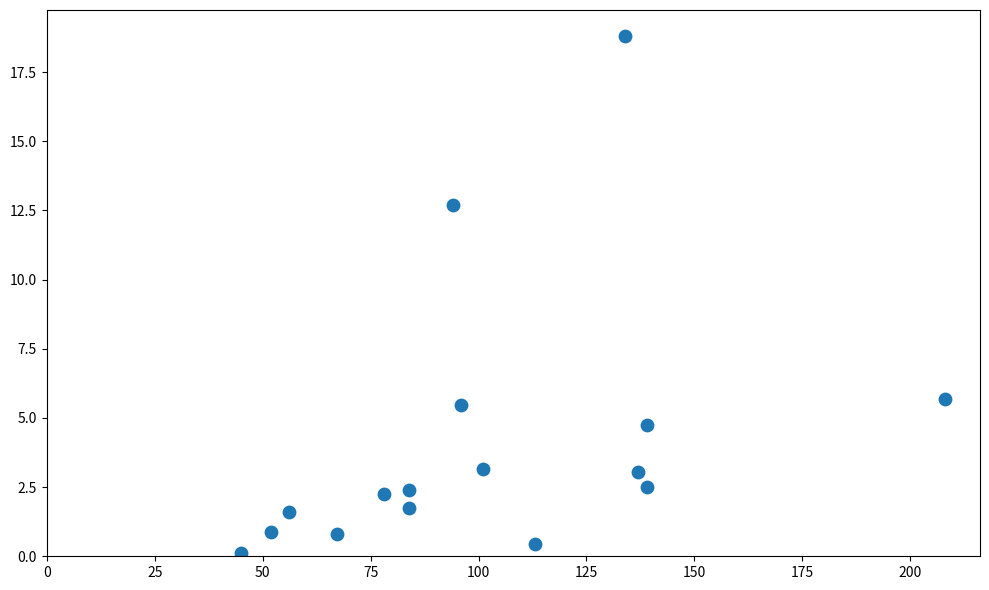

What is the range of X values (max minus min)?

163.0